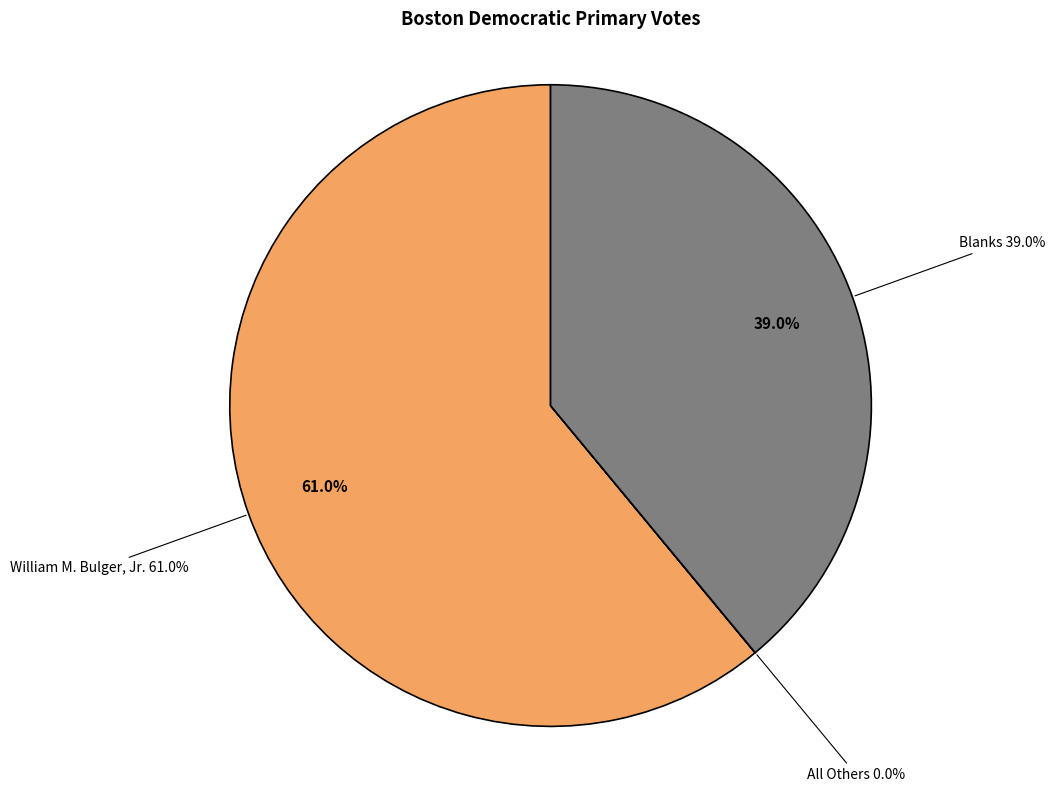

Which category has the biggest portion of the pie?

William M. Bulger, Jr.